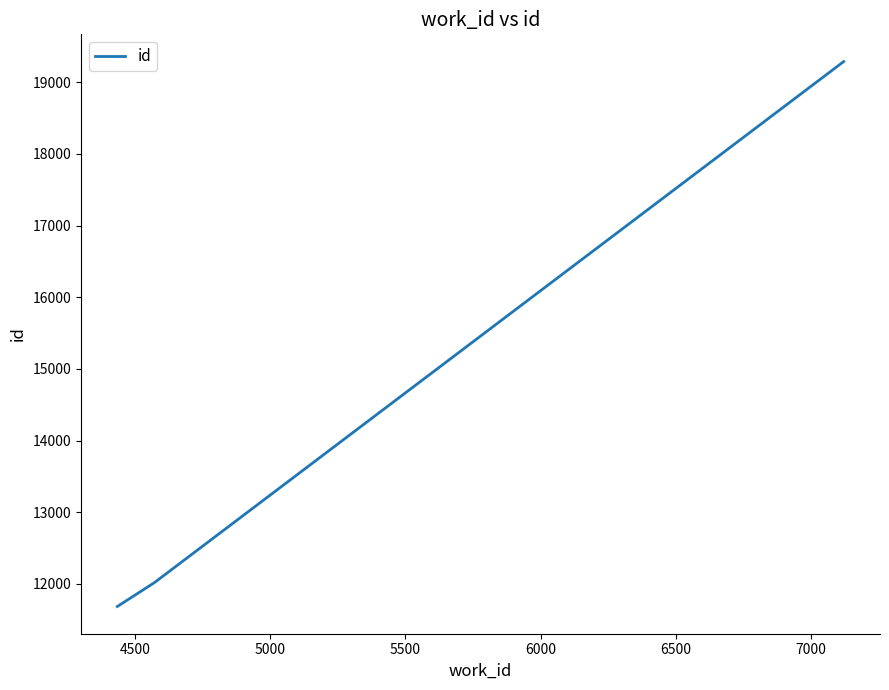

How many lines are shown in the chart?

1